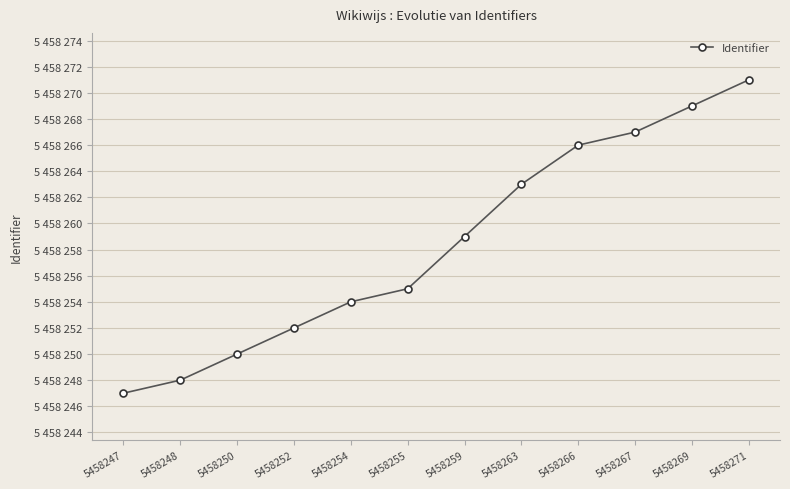

At which category does the chart reach its minimum across all series?

5458247